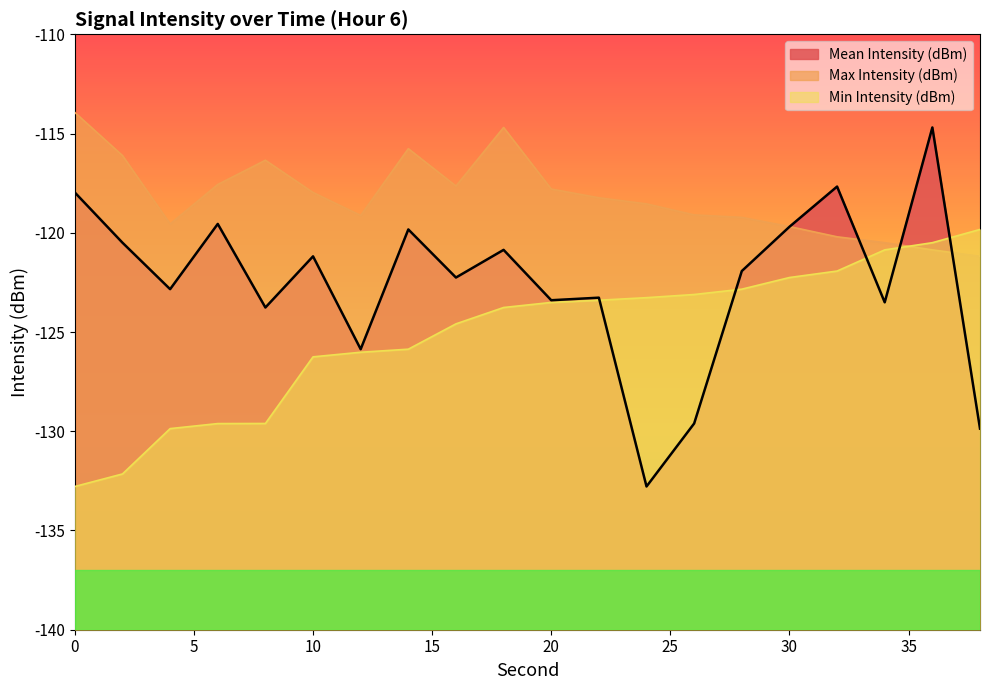

True or false: Mean Intensity (dBm) has a value of -120.5 at 2.

True